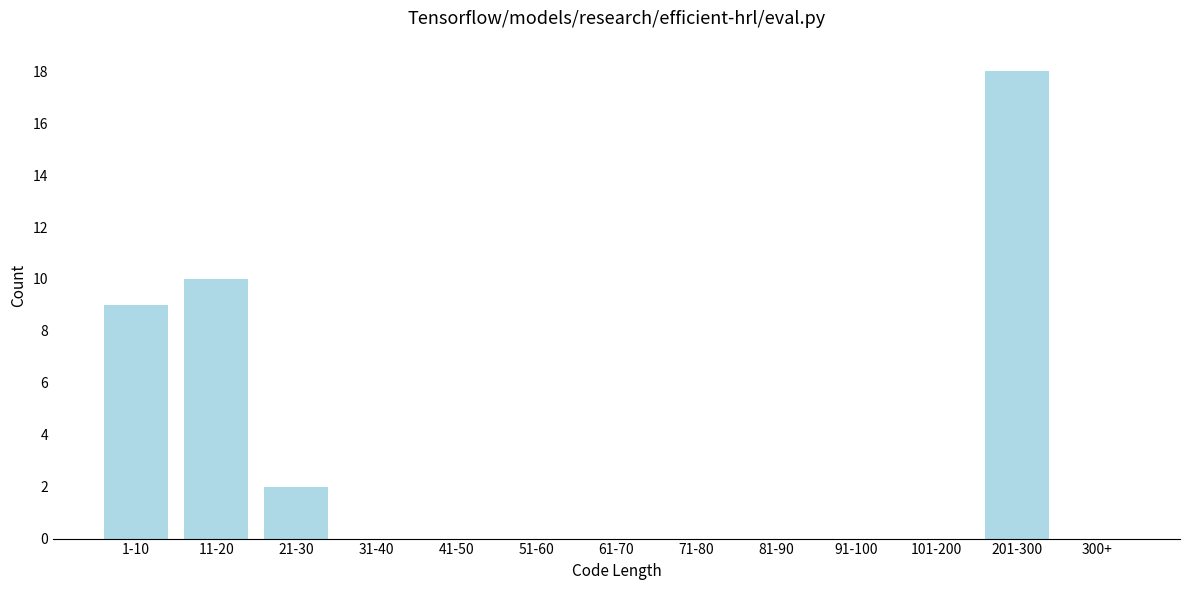

Reading left to right, list all the values displayed in this chart.

1-10=9	11-20=10	21-30=2	31-40=0	41-50=0	51-60=0	61-70=0	71-80=0	81-90=0	91-100=0	101-200=0	201-300=18	300+=0